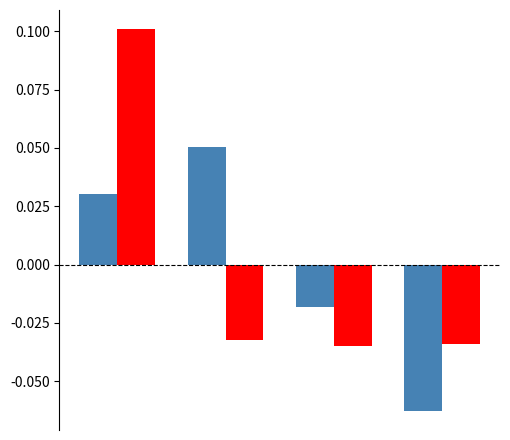

The 1: Single series shows -0.1 at 3. True or false?

False